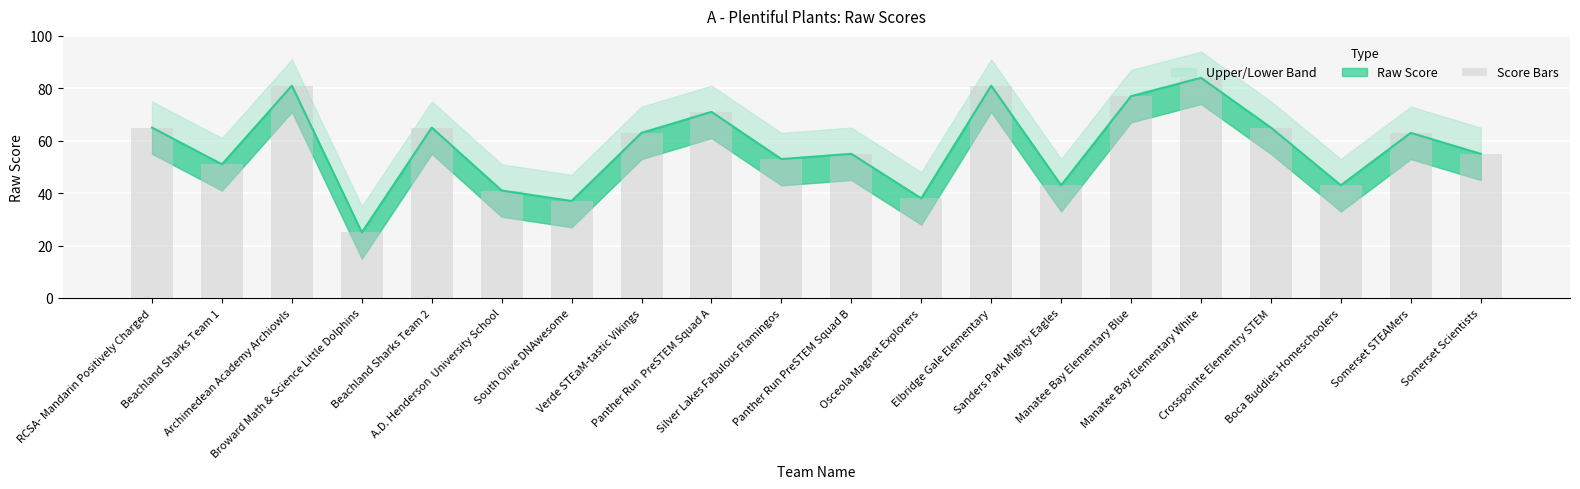

What is the value of the 4th bar from the left?

25